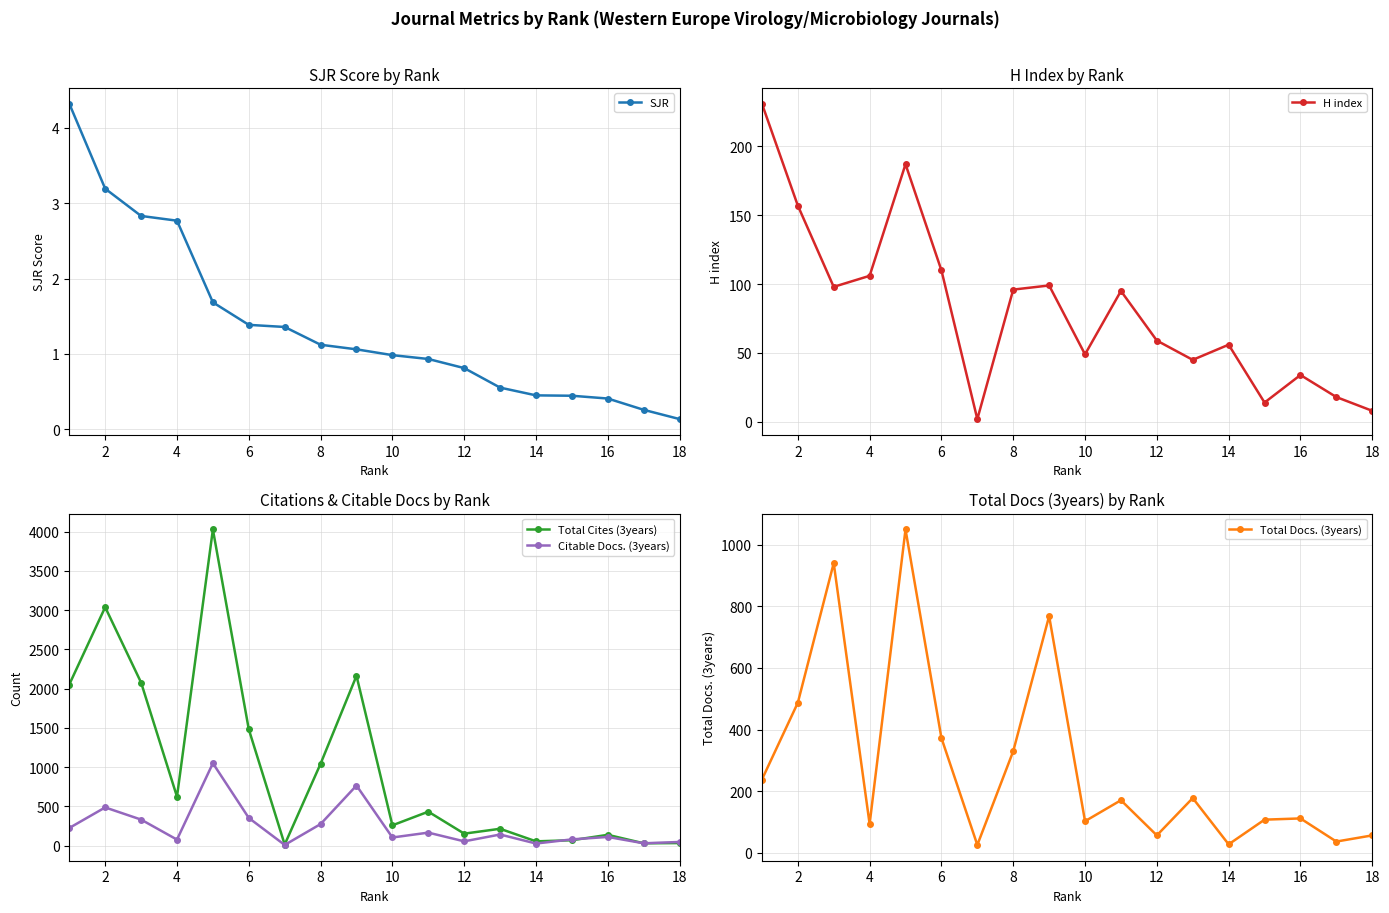

What is the difference between the maximum and minimum values in the H index series?

229